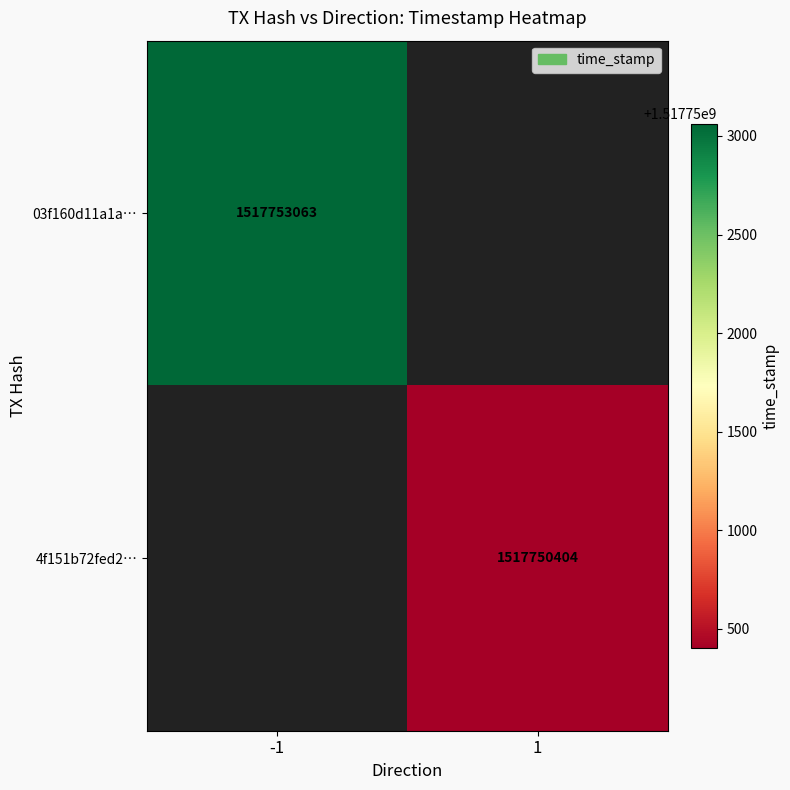

Is it true that 03f160d11a1a… equals 2617935065 at -1?

False